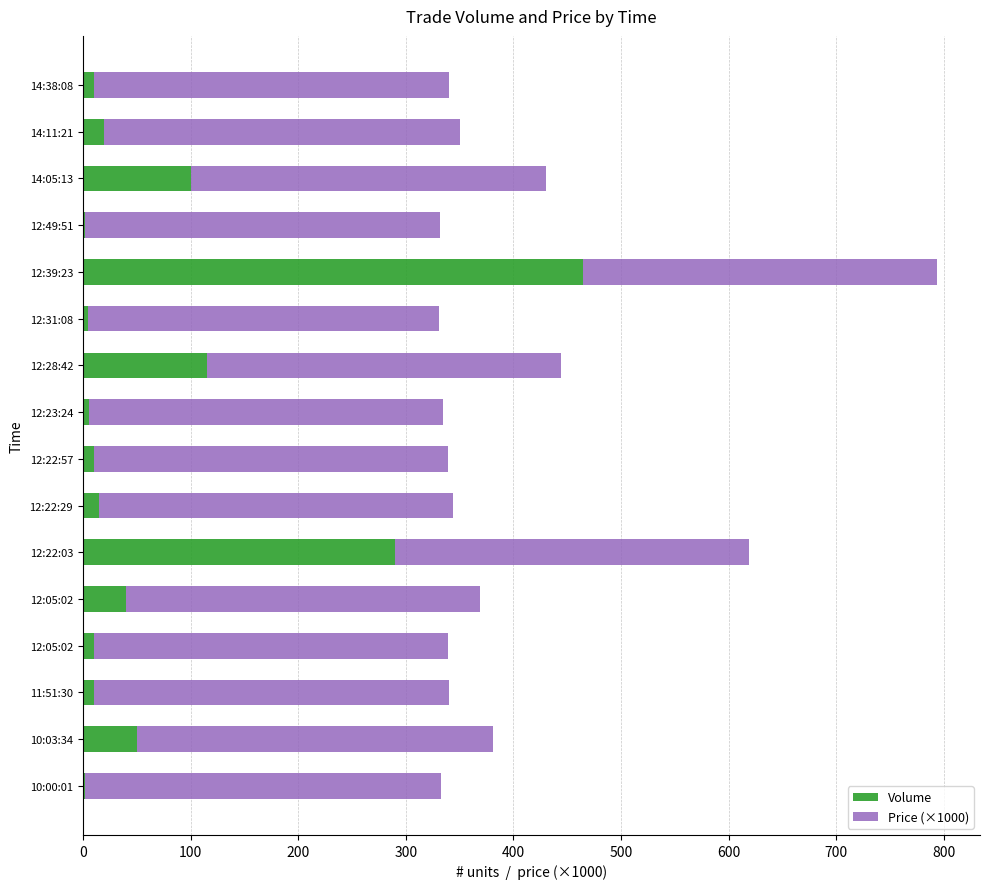

What are all the series names shown in the legend?

Volume, Price (×1000)